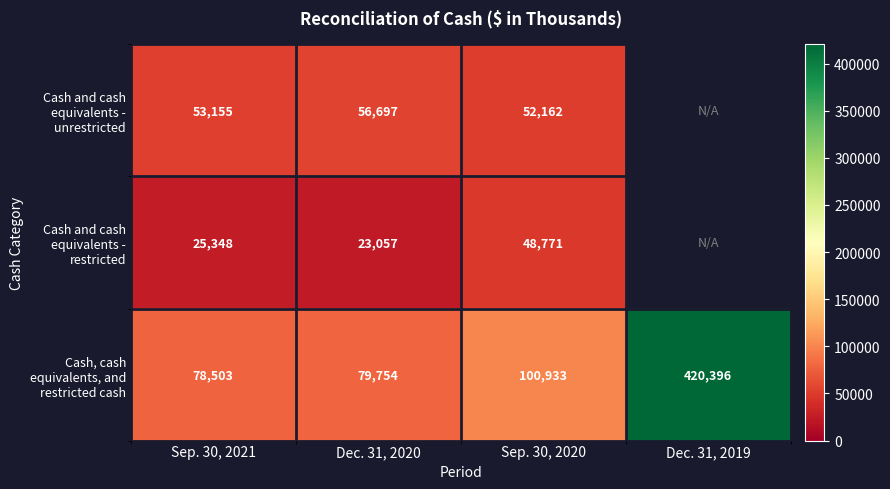

At how many categories does at least one series exceed 130285?

1